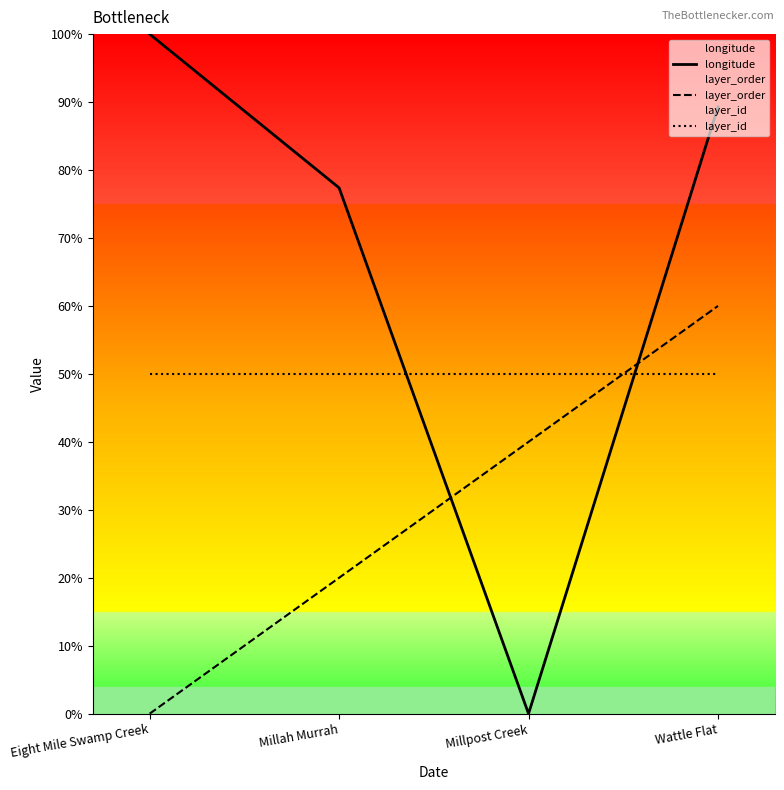

How many times do layer_id and longitude cross each other?

2